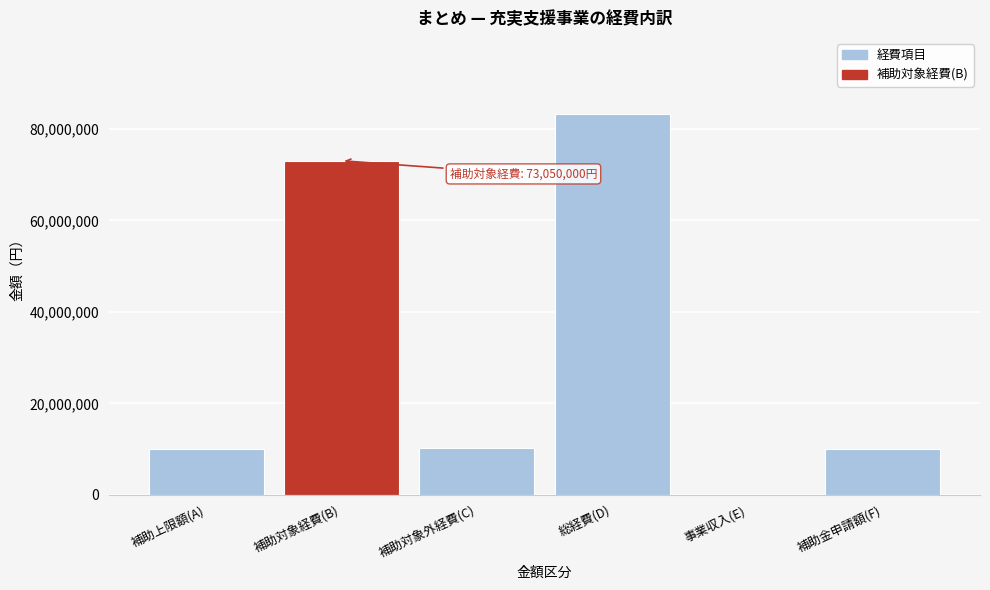

Is it true that the value at 事業収入(E) is 0?

True